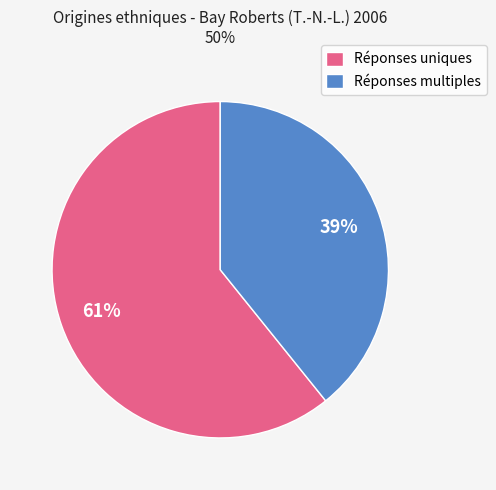

Combined, do Réponses uniques and Réponses multiples account for over 50%?

Yes